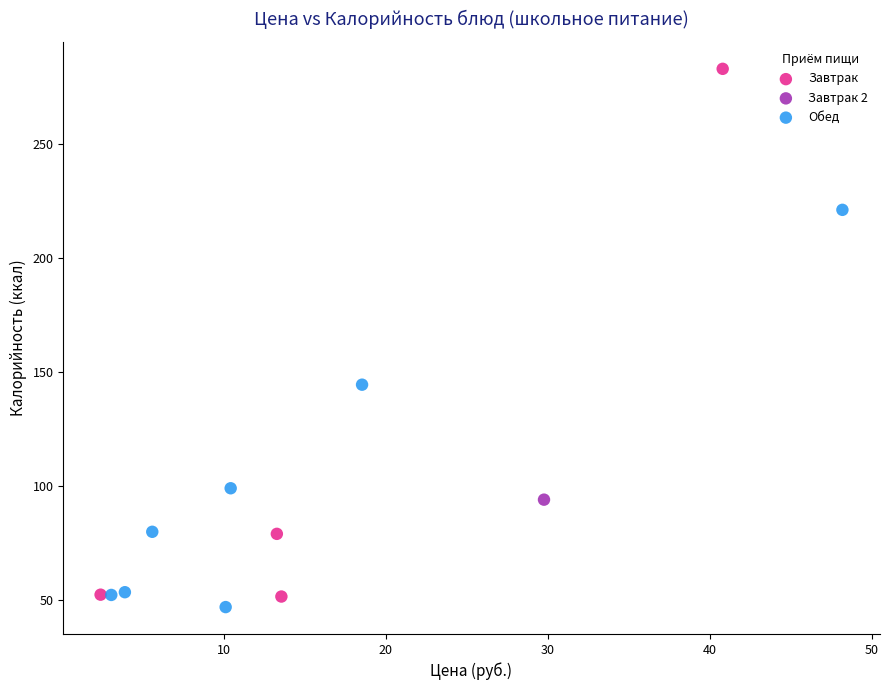

What are all the series names shown in the legend?

Завтрак, Завтрак 2, Обед